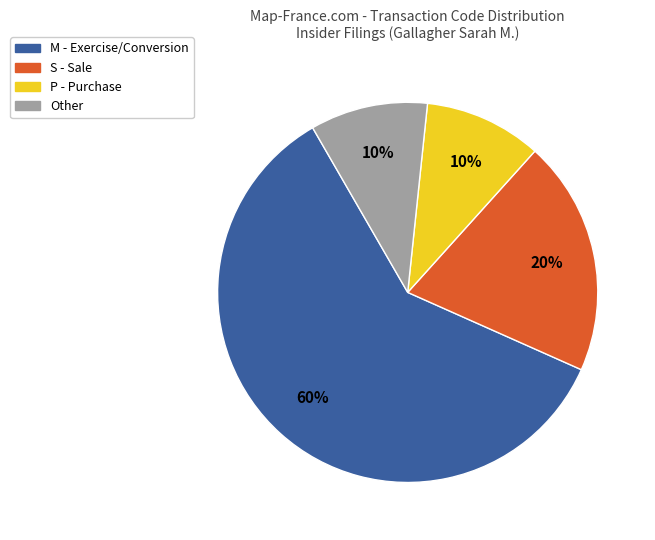

Do M - Exercise/Conversion and P - Purchase together represent more than half of the pie?

Yes